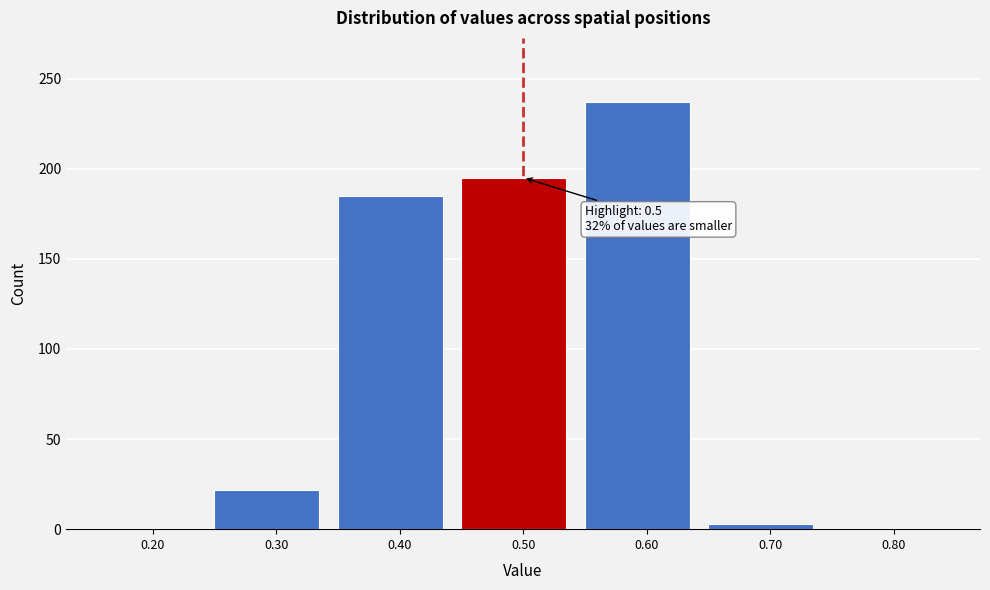

Over which range of the x-axis is the bar tallest?

0.55 to 0.65